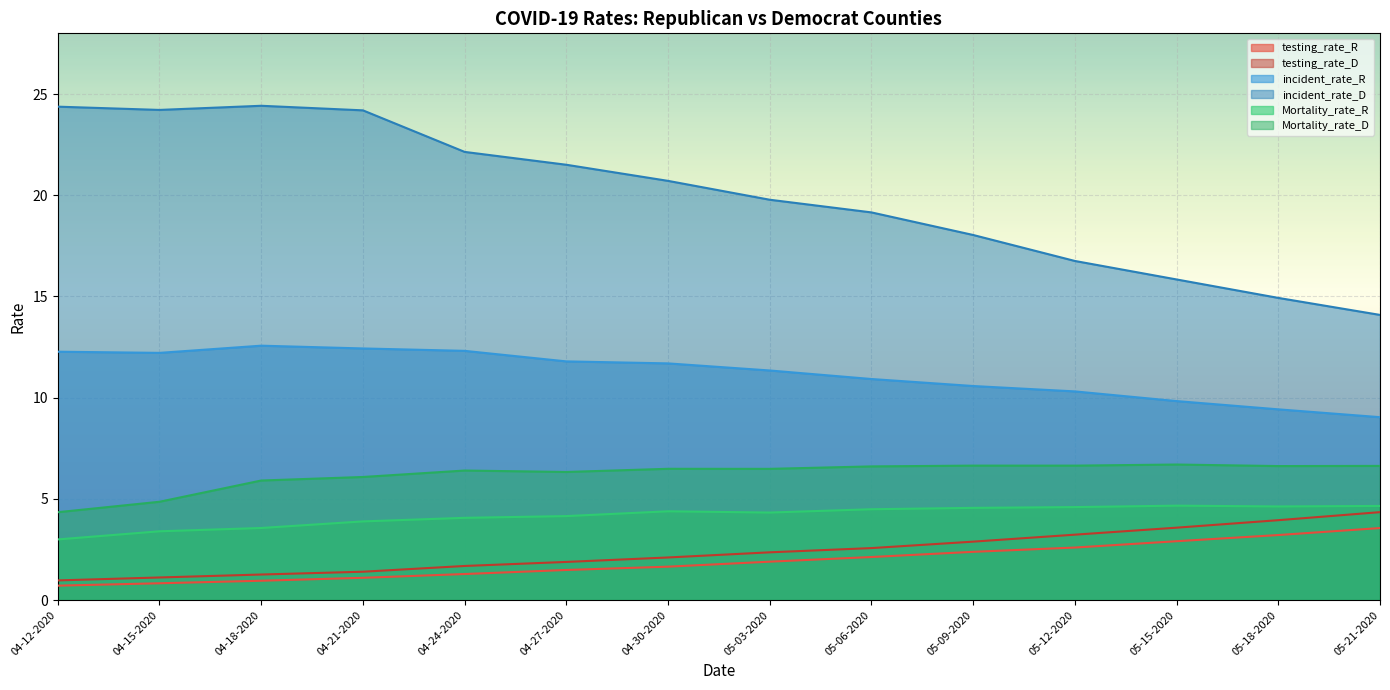

Where is the first local minimum for incident_rate_D?

04-15-2020